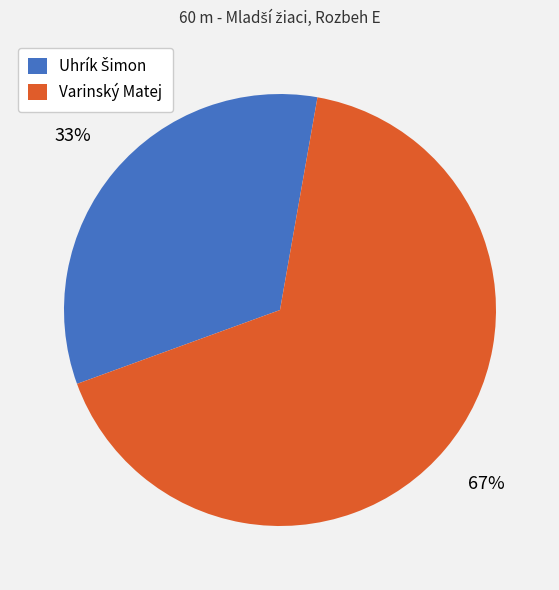

Which slice is the largest?

Varinský Matej